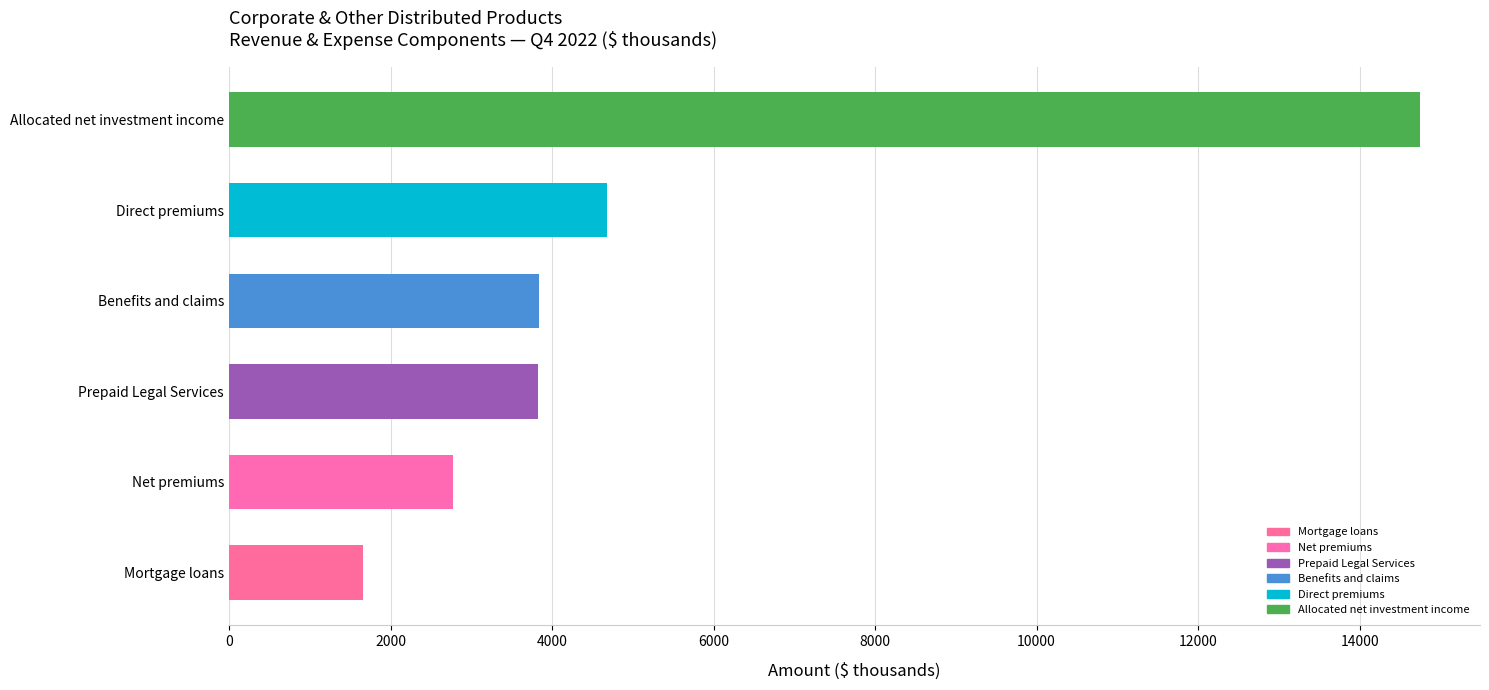

Which has a higher value, Benefits and claims or Net premiums?

Benefits and claims